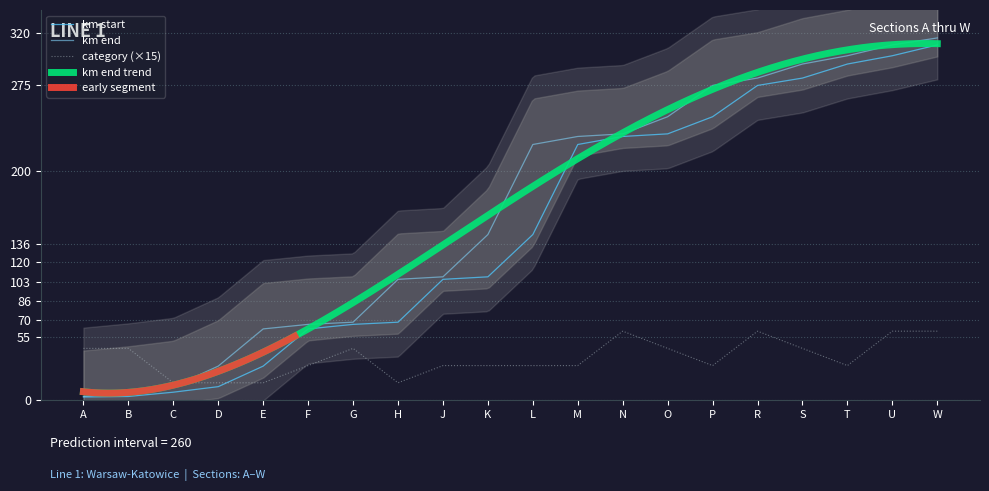

Rank the series by their maximum value, from lowest to highest.

category, km_start, km_end